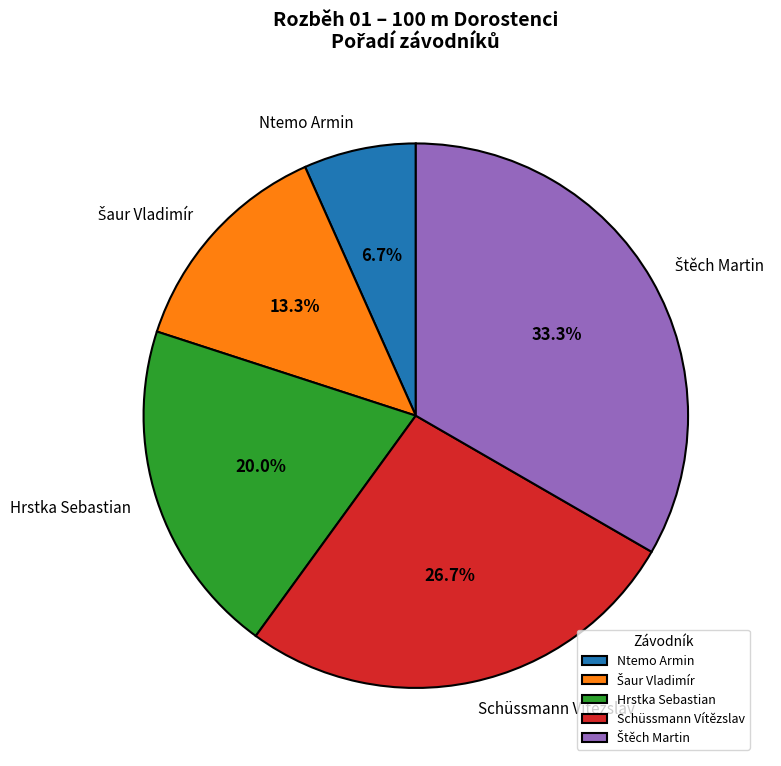

What portion of the pie excludes Hrstka Sebastian?

80.0%